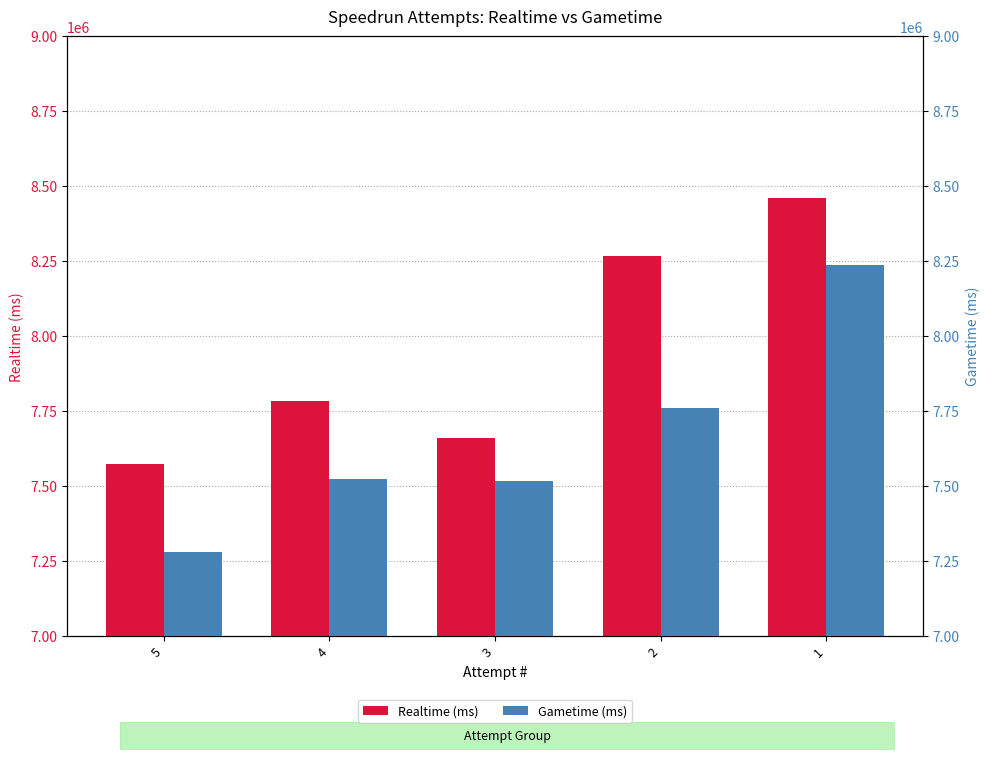

Which series has the largest range (max minus min)?

Gametime (ms)